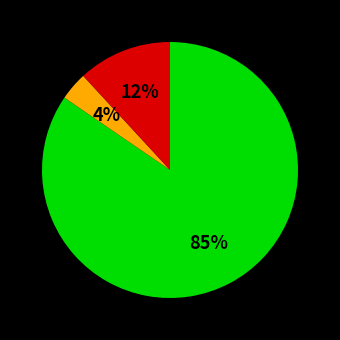

Is there a majority slice in this chart?

Yes